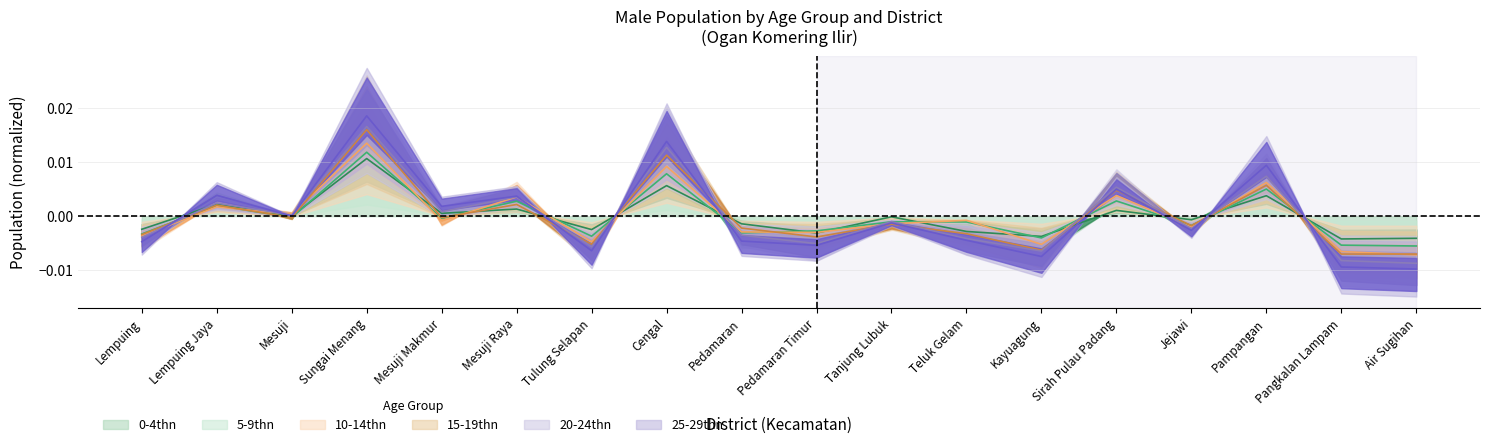

Which has a higher value, Cengal or Pedamaran?

Cengal